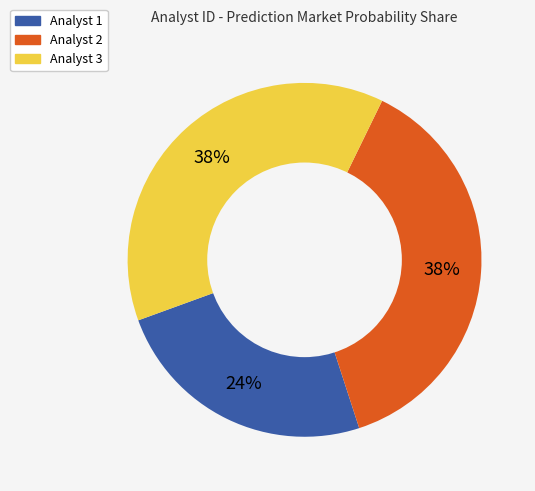

The Analyst 2 slice represents 38% of the pie. True or false?

True